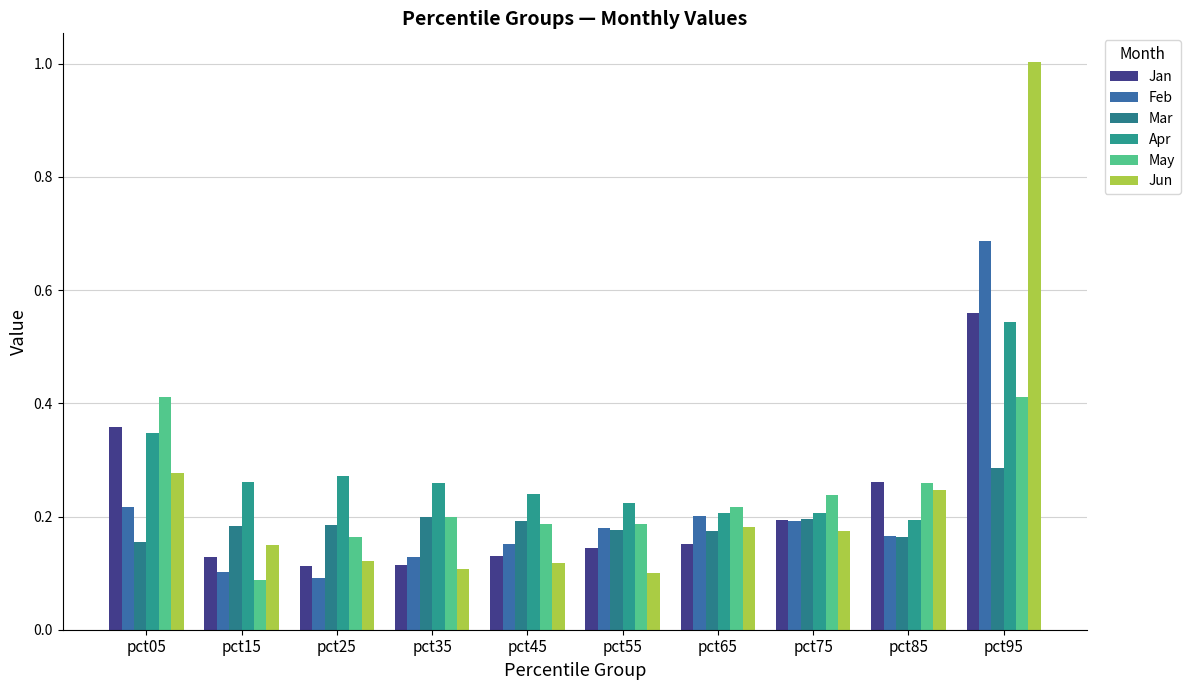

How many bars are there in total?

60